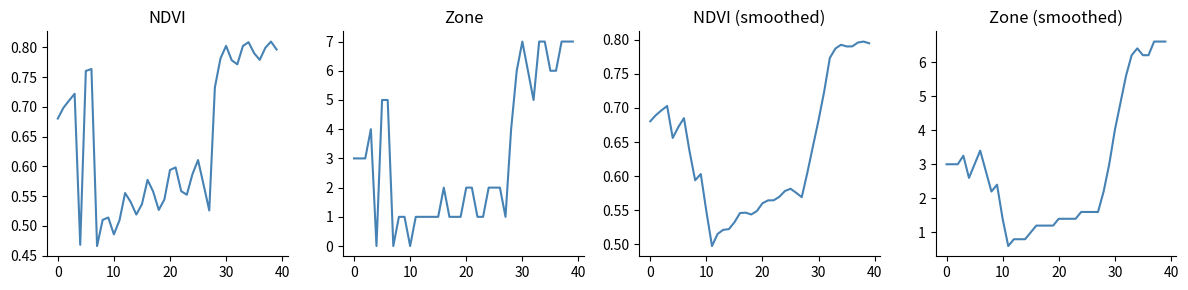

What value does the Zone (smoothed) series have at 38?

6.6